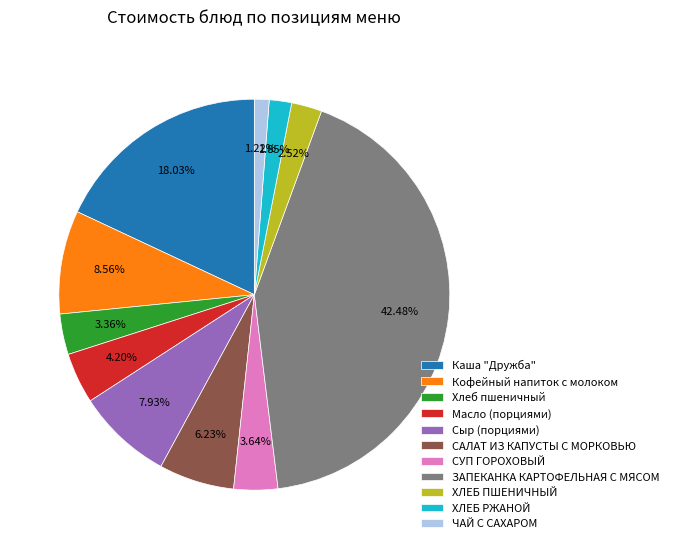

Which has a higher value, ЗАПЕКАНКА КАРТОФЕЛЬНАЯ С МЯСОМ or Кофейный напиток с молоком?

ЗАПЕКАНКА КАРТОФЕЛЬНАЯ С МЯСОМ